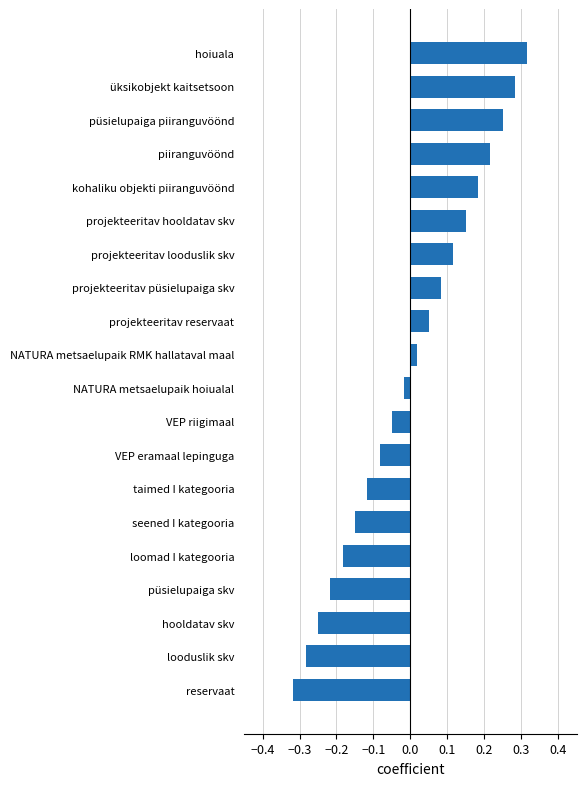

What is the difference between the maximum and second lowest values?

0.6